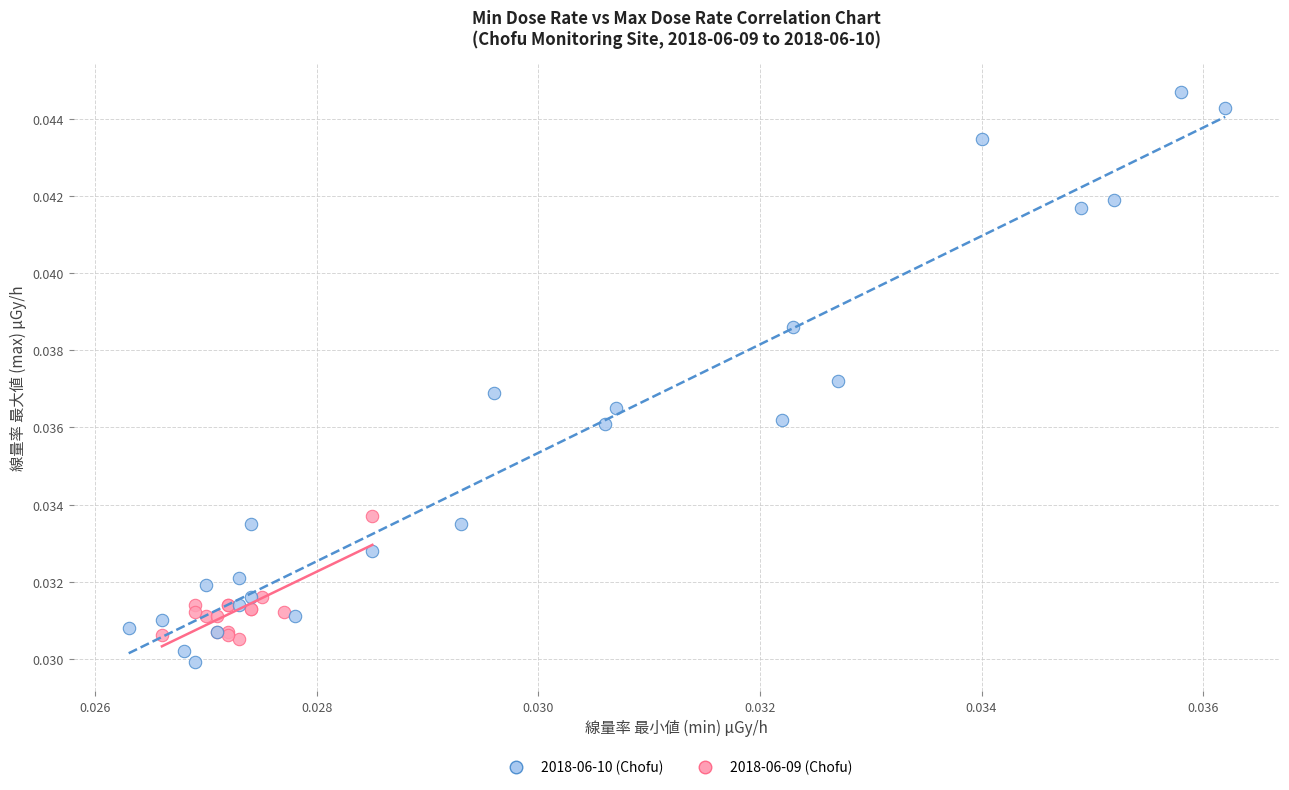

Which series contains the highest Y value?

2018-06-10 (Chofu)